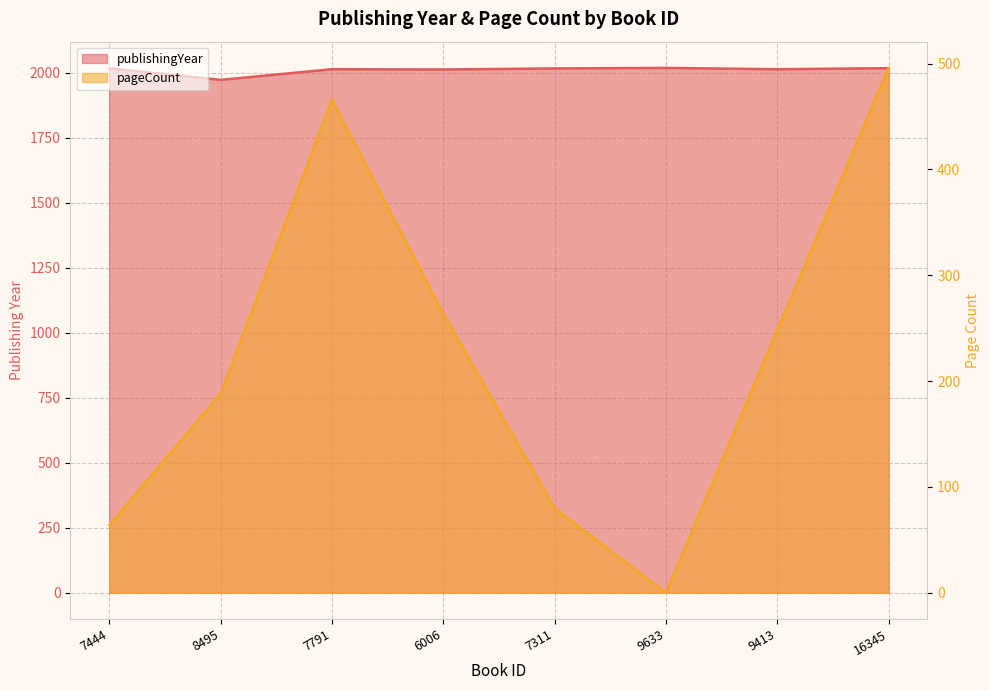

Rank the categories by publishingYear value from lowest to highest.

8495, 6006, 7791, 9413, 7444, 7311, 16345, 9633